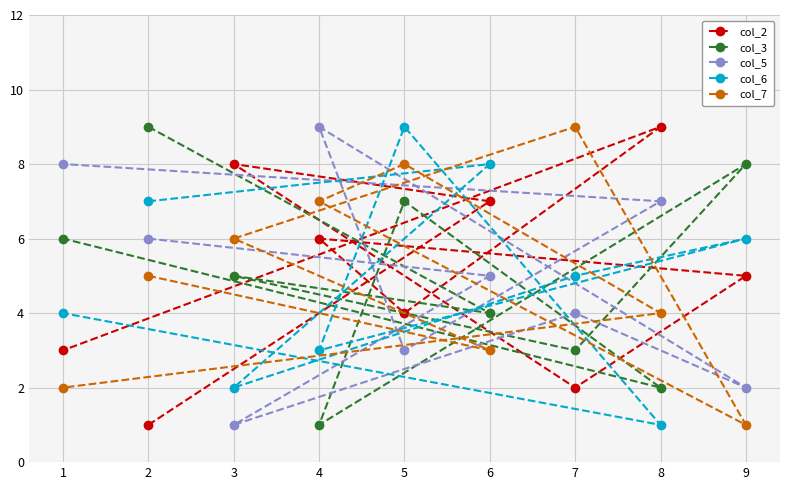

Which series changed the most between 9 and 4?

col_3